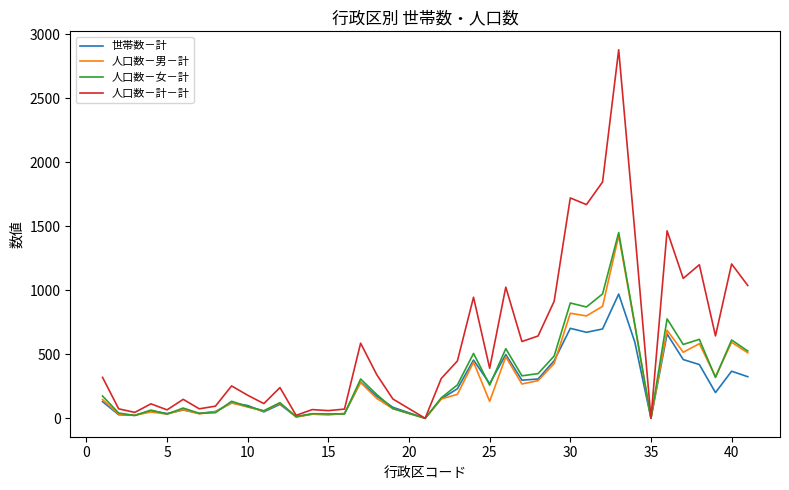

Which series has the largest range (max minus min)?

人口数－計－計